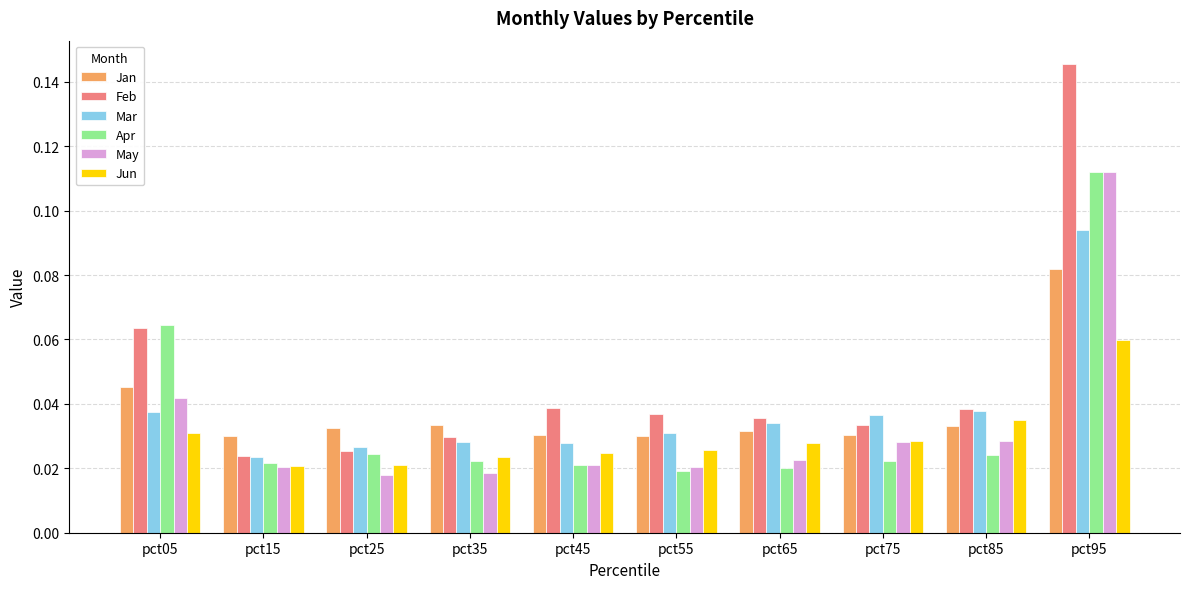

Does the chart contain stacked bars?

No